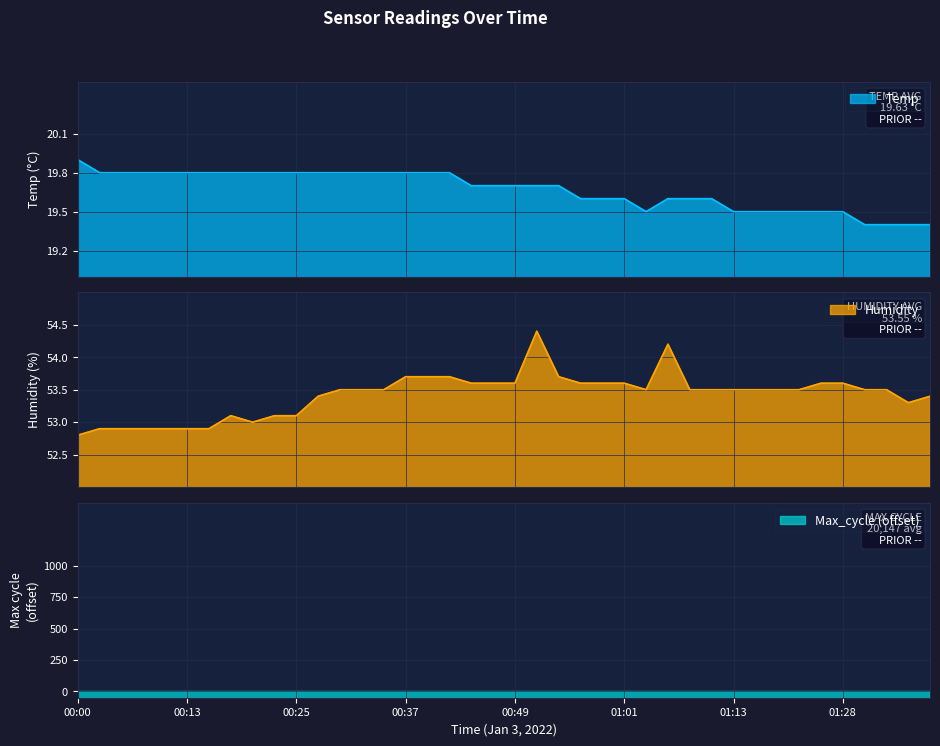

Rank the categories by Temp value from highest to lowest.

00:00, 00:03, 00:05, 00:08, 00:10, 00:13, 00:15, 00:17, 00:20, 00:22, 00:25, 00:27, 00:30, 00:32, 00:34, 00:37, 00:39, 00:42, 00:44, 00:47, 00:49, 00:51, 00:54, 00:56, 00:59, 01:01, 01:06, 01:09, 01:11, 01:04, 01:13, 01:16, 01:18, 01:21, 01:23, 01:28, 01:31, 01:33, 01:36, 01:38